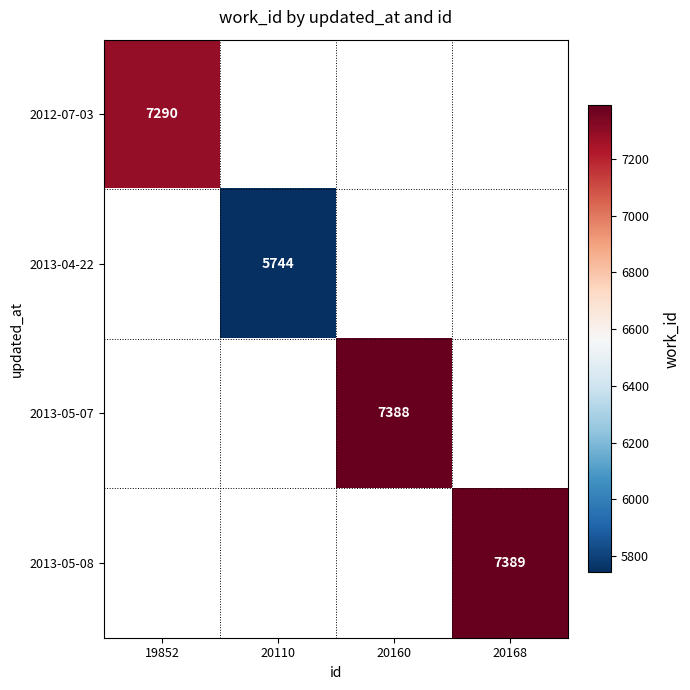

The value of 2013-04-22 at 20110 is 5744. True or false?

True